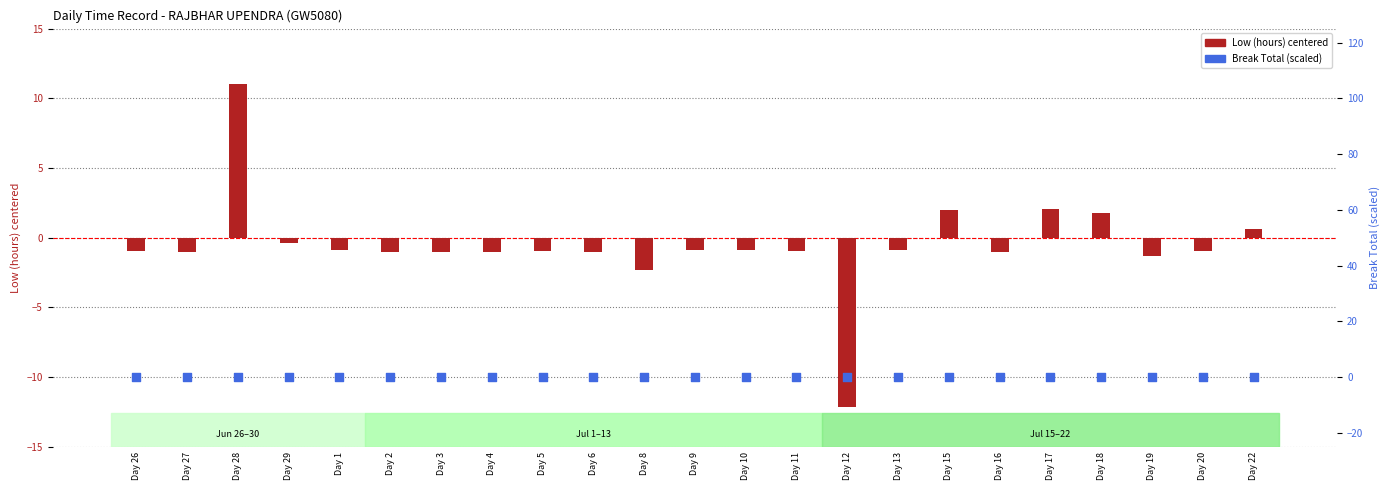

At how many categories does at least one series exceed -1?

23